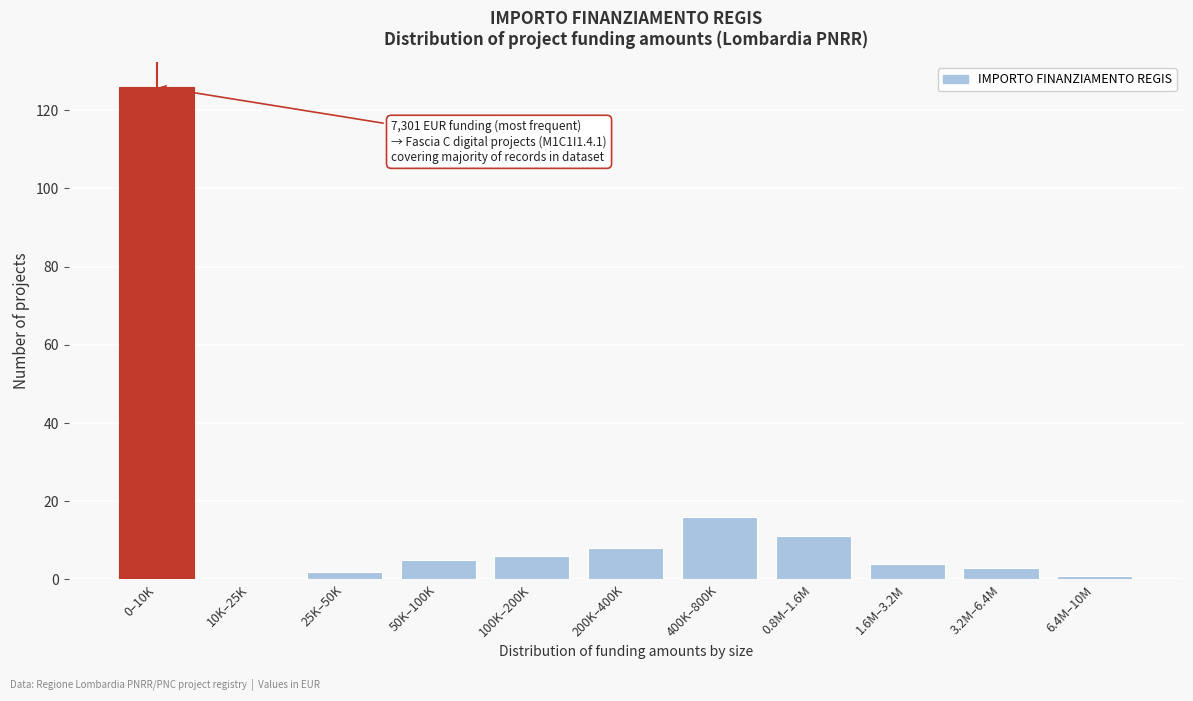

Reading left to right, list all the values displayed in this chart.

0–10K=126	10K–25K=0	25K–50K=2	50K–100K=5	100K–200K=6	200K–400K=8	400K–800K=16	0.8M–1.6M=11	1.6M–3.2M=4	3.2M–6.4M=3	6.4M–10M=1